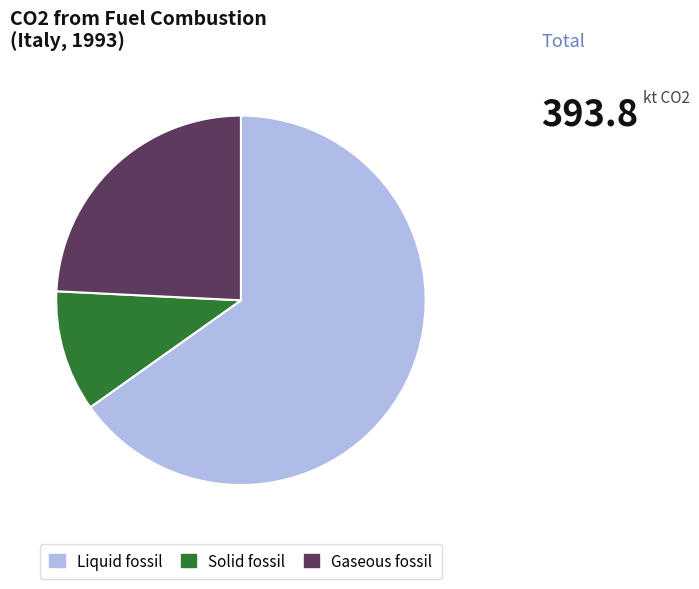

Combined, do Solid fossil and Liquid fossil account for over 50%?

Yes